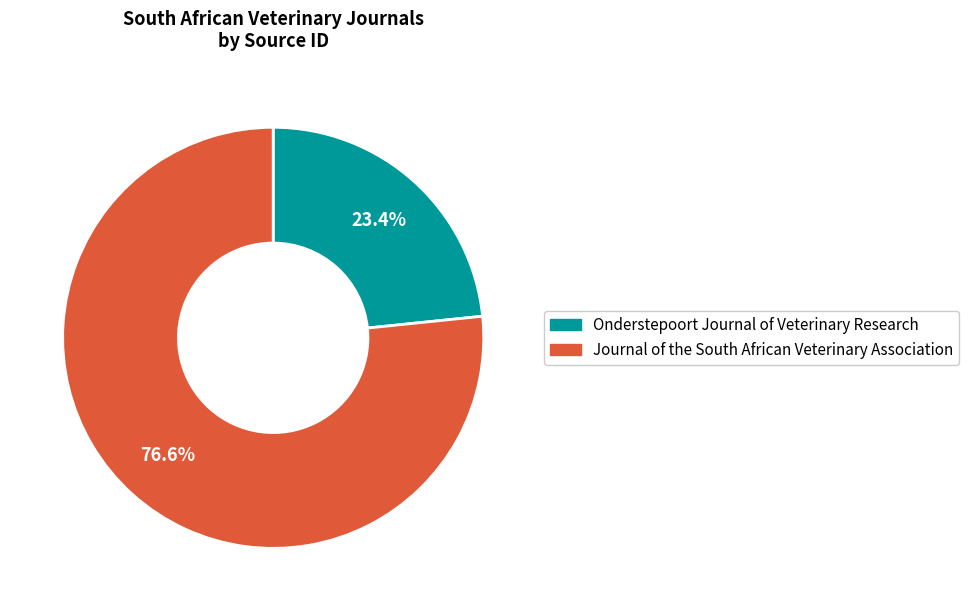

What is the smallest slice in the pie chart?

Onderstepoort Journal of Veterinary Research